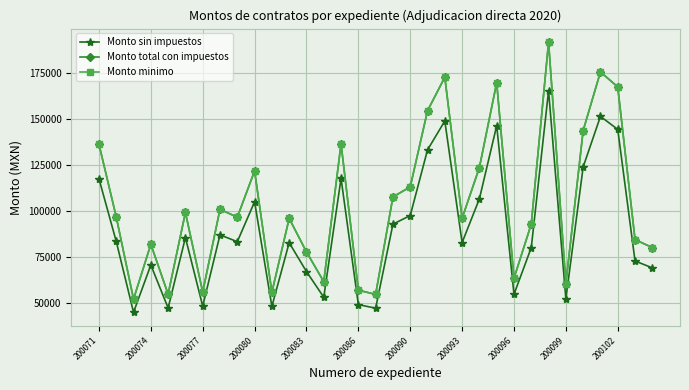

Is this an area chart (filled region under the line)?

No